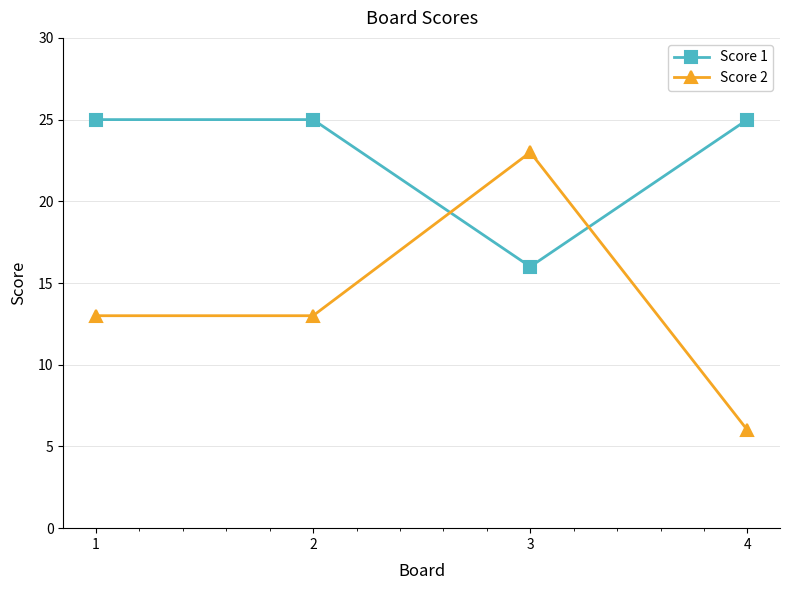

What is the difference between the maximum and minimum values in the Score 1 series?

9